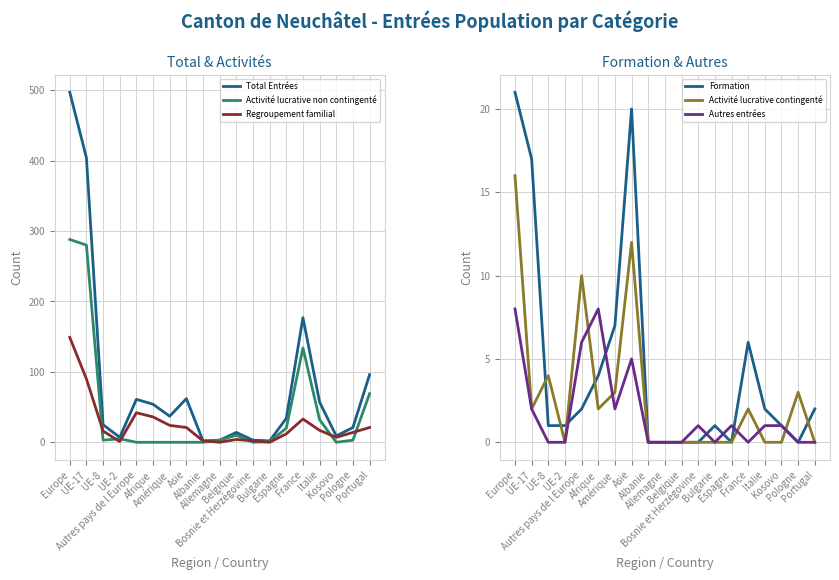

Reading left to right, what are all the values shown in this chart?

Total Entrées: Europe=497	UE-17=404	UE-8=25	UE-2=7	Autres pays de l Europe=61	Afrique=54	Amérique=37	Asie=62	Albanie=2	Allemagne=3	Belgique=14	Bosnie et Herzégovine=3	Bulgarie=2	Espagne=34	France=177	Italie=57	Kosovo=9	Pologne=21	Portugal=96
Activité lucrative non contingenté: Europe=288	UE-17=280	UE-8=3	UE-2=5	Autres pays de l Europe=0	Afrique=0	Amérique=0	Asie=0	Albanie=0	Allemagne=3	Belgique=10	Bosnie et Herzégovine=0	Bulgarie=1	Espagne=20	France=134	Italie=32	Kosovo=0	Pologne=3	Portugal=69
Regroupement familial: Europe=149	UE-17=90	UE-8=16	UE-2=1	Autres pays de l Europe=42	Afrique=36	Amérique=24	Asie=21	Albanie=2	Allemagne=0	Belgique=4	Bosnie et Herzégovine=2	Bulgarie=0	Espagne=12	France=33	Italie=17	Kosovo=7	Pologne=14	Portugal=21
Formation: Europe=21	UE-17=17	UE-8=1	UE-2=1	Autres pays de l Europe=2	Afrique=4	Amérique=7	Asie=20	Albanie=0	Allemagne=0	Belgique=0	Bosnie et Herzégovine=0	Bulgarie=1	Espagne=0	France=6	Italie=2	Kosovo=1	Pologne=0	Portugal=2
Activité lucrative contingenté: Europe=16	UE-17=2	UE-8=4	UE-2=0	Autres pays de l Europe=10	Afrique=2	Amérique=3	Asie=12	Albanie=0	Allemagne=0	Belgique=0	Bosnie et Herzégovine=0	Bulgarie=0	Espagne=0	France=2	Italie=0	Kosovo=0	Pologne=3	Portugal=0
Autres entrées: Europe=8	UE-17=2	UE-8=0	UE-2=0	Autres pays de l Europe=6	Afrique=8	Amérique=2	Asie=5	Albanie=0	Allemagne=0	Belgique=0	Bosnie et Herzégovine=1	Bulgarie=0	Espagne=1	France=0	Italie=1	Kosovo=1	Pologne=0	Portugal=0